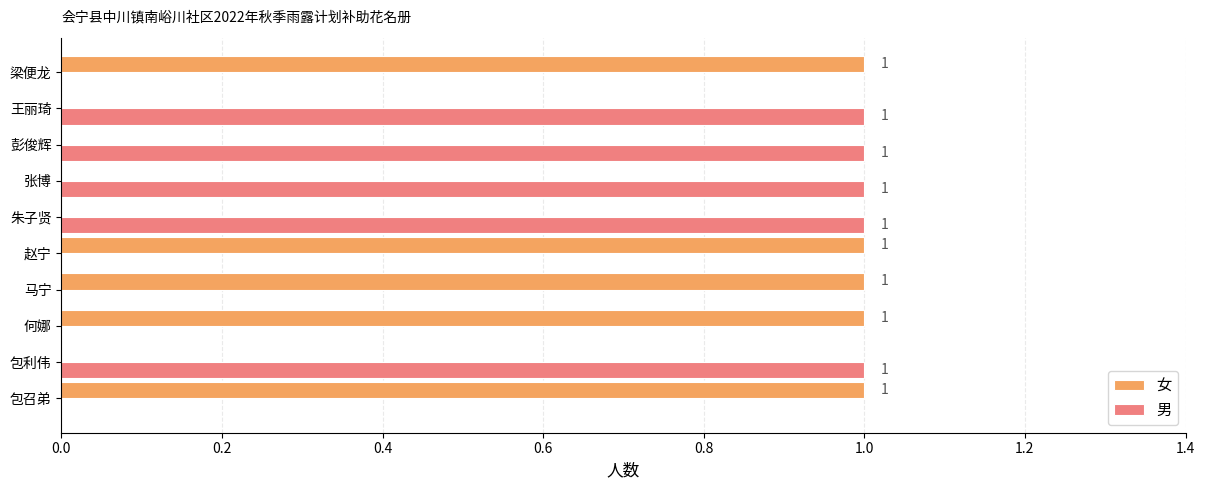

The value of 男 at 赵宁 is 0. True or false?

True